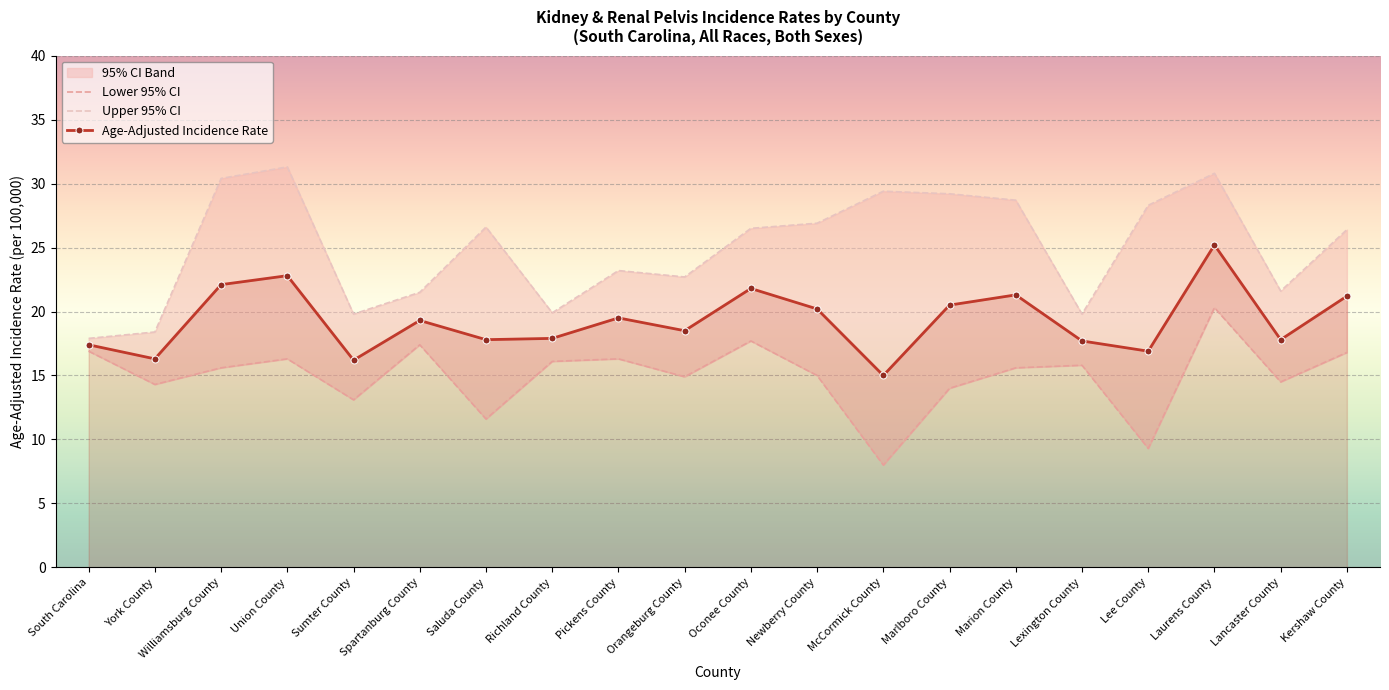

What is the label of the 20th point from the left?

Kershaw County